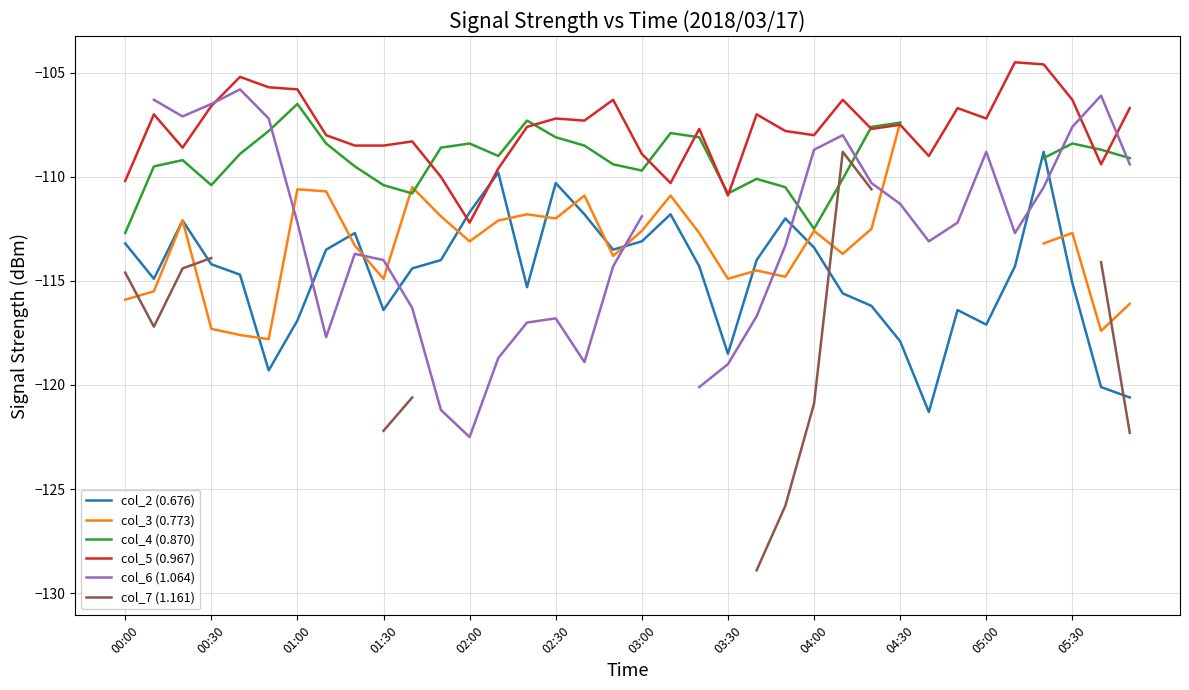

True or false: col_2 (0.676) has more than 0 interior local peaks.

True